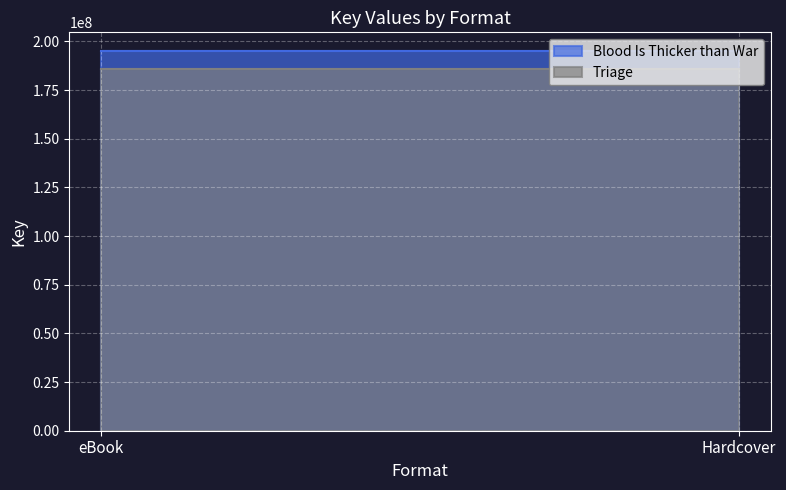

At how many categories does at least one series exceed 194316534?

2